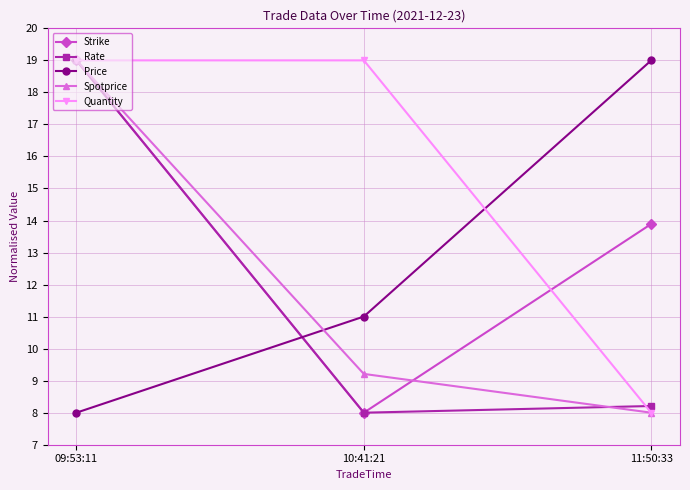

How many Spotprice values are between 8 and 19?

3